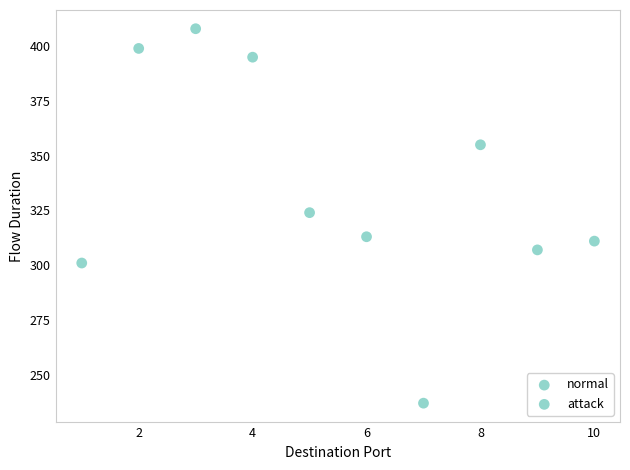

What is the average X value?

6